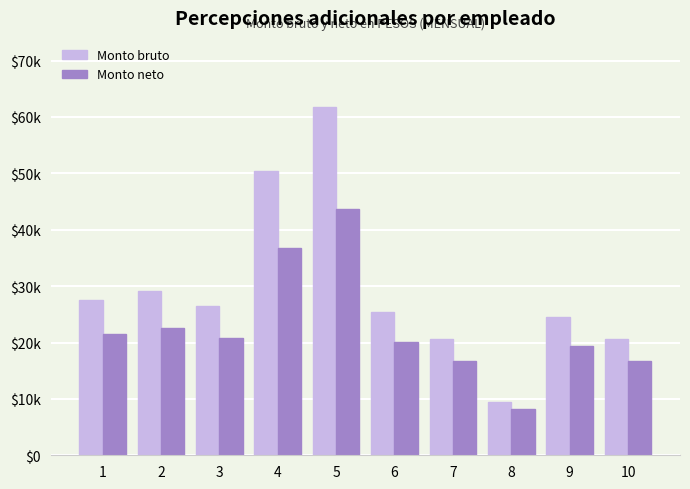

Where is Monto bruto nearest to the value 35564?

2